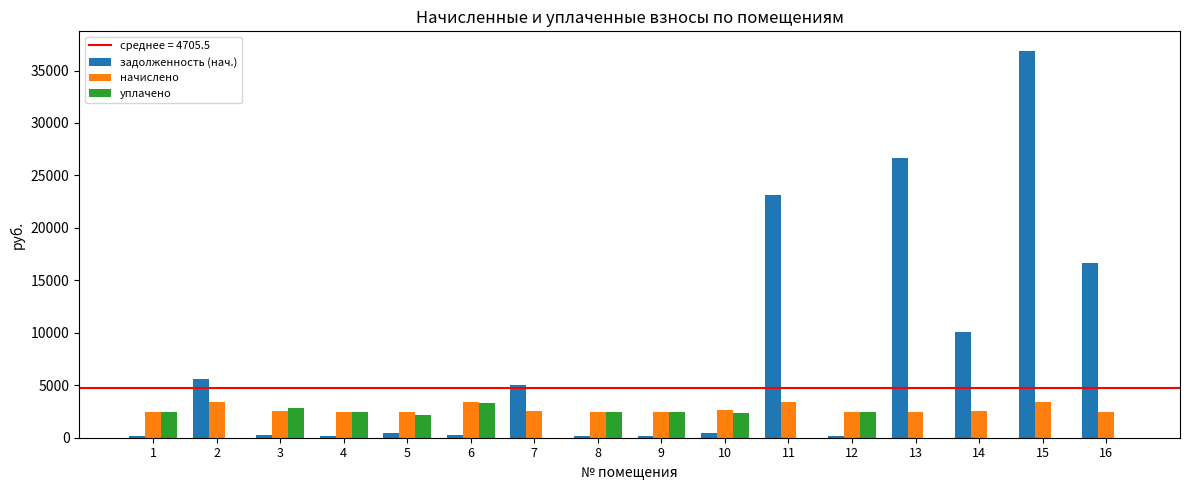

Which series has the largest total across all categories?

задолженность (нач.)